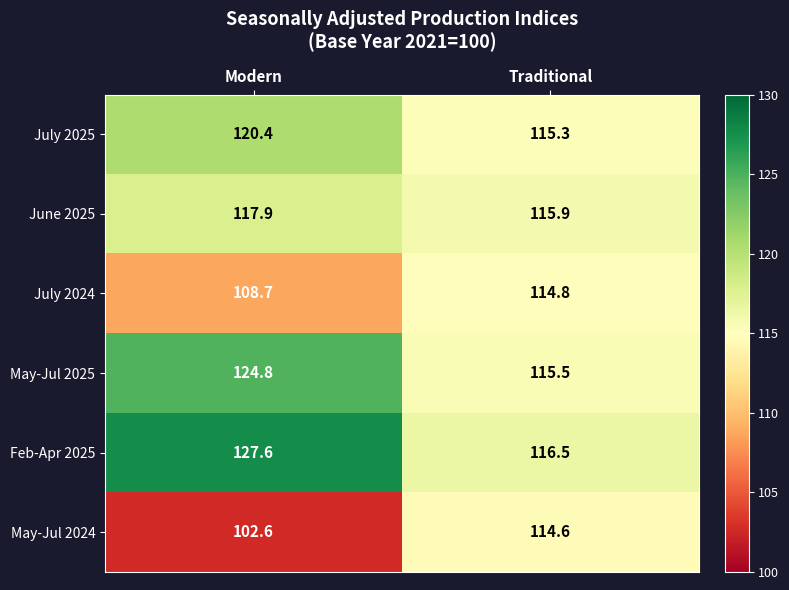

Which series has the largest total across all categories?

Feb-Apr 2025